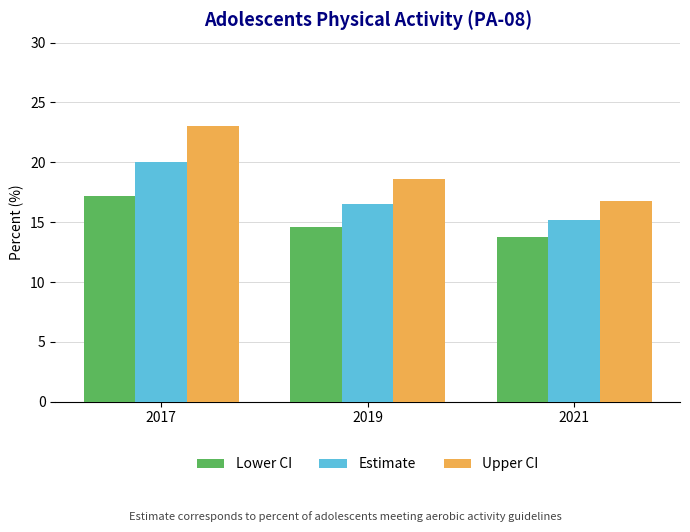

List the labels in order of Upper CI value, smallest first.

2021, 2019, 2017